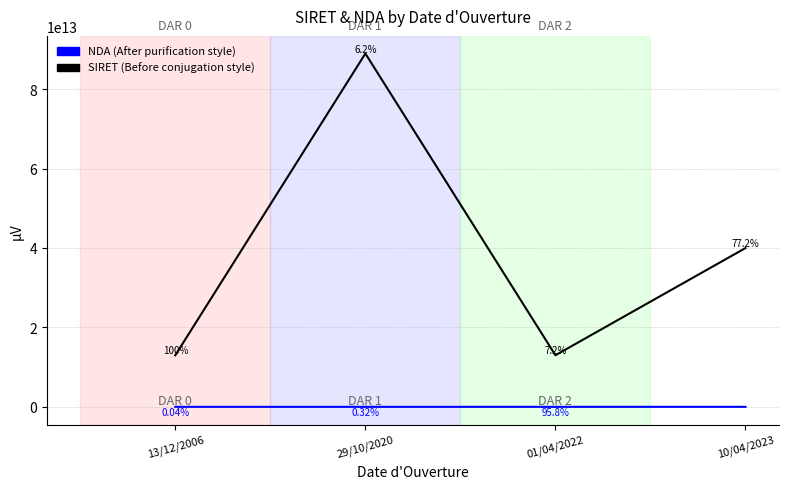

At which category is the sum across all series the highest?

29/10/2020